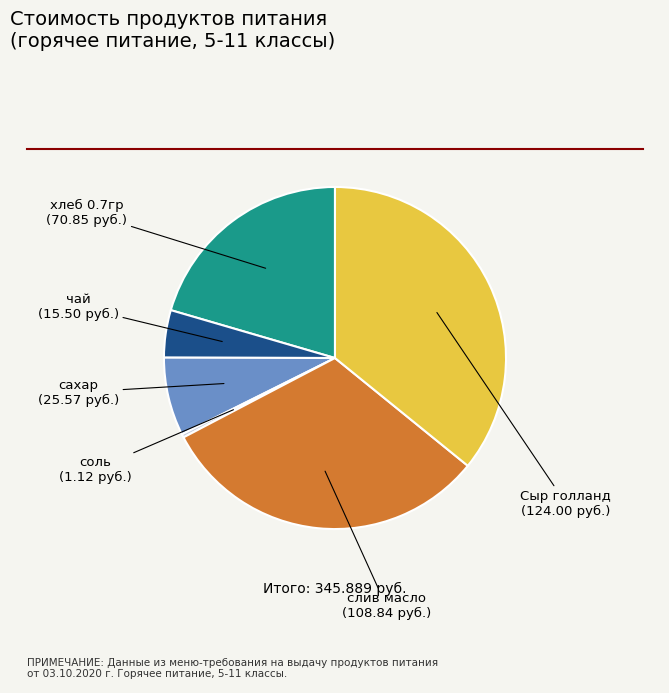

Rank the categories by value from highest to lowest.

Сыр голланд, слив масло, хлеб 0.7гр, сахар, чай, соль